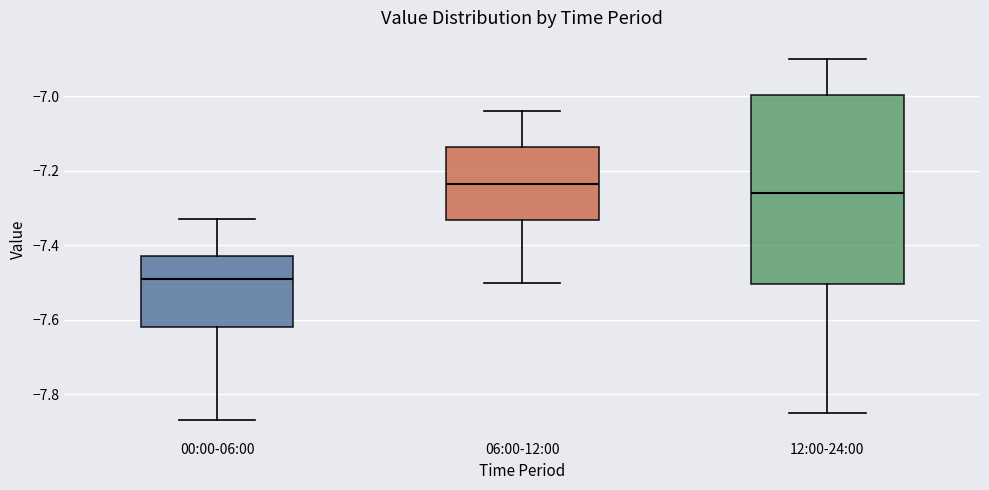

Reading left to right, read every box against the y-axis: the position of its median line, the range the box covers, and the ends of its whiskers. The values are not printed on the chart, so give them approximately, as read against the axis.

00:00-06:00: median -7.48, box -7.62 to -7.42, whiskers -7.86 to -7.32
06:00-12:00: median -7.24, box -7.34 to -7.14, whiskers -7.50 to -7.04
12:00-24:00: median -7.26, box -7.50 to -7.00, whiskers -7.84 to -6.90